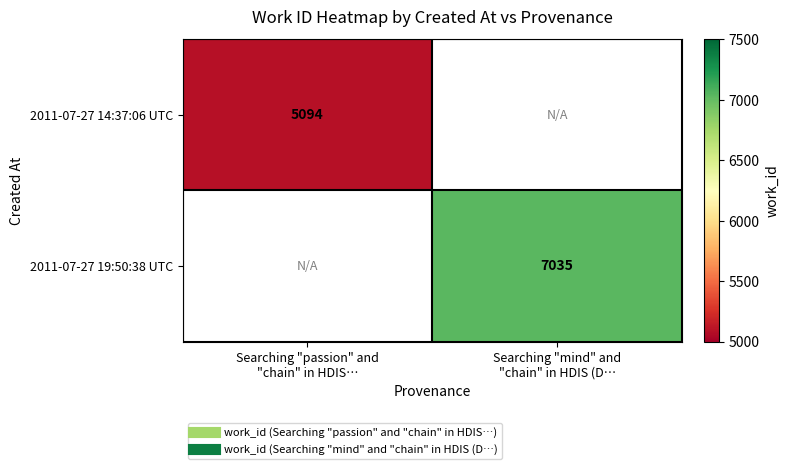

At which label is 2011-07-27 14:37:06 UTC closest to 5094?

Searching "passion" and "chain" in HDIS…